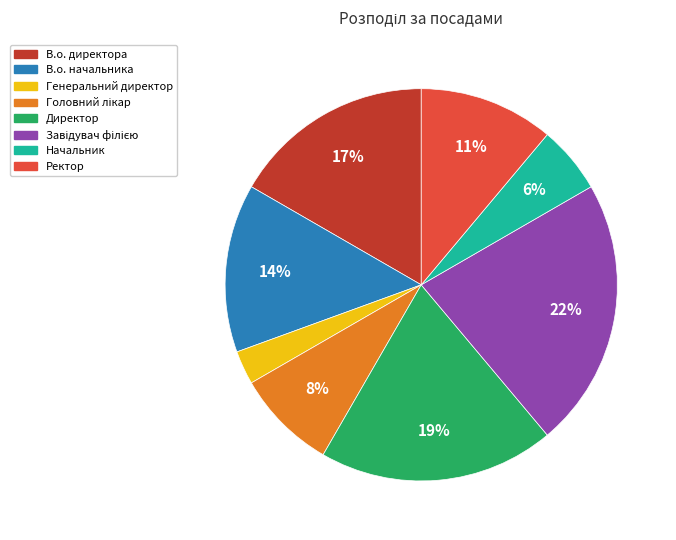

True or false: Начальник accounts for 6% of the total.

True